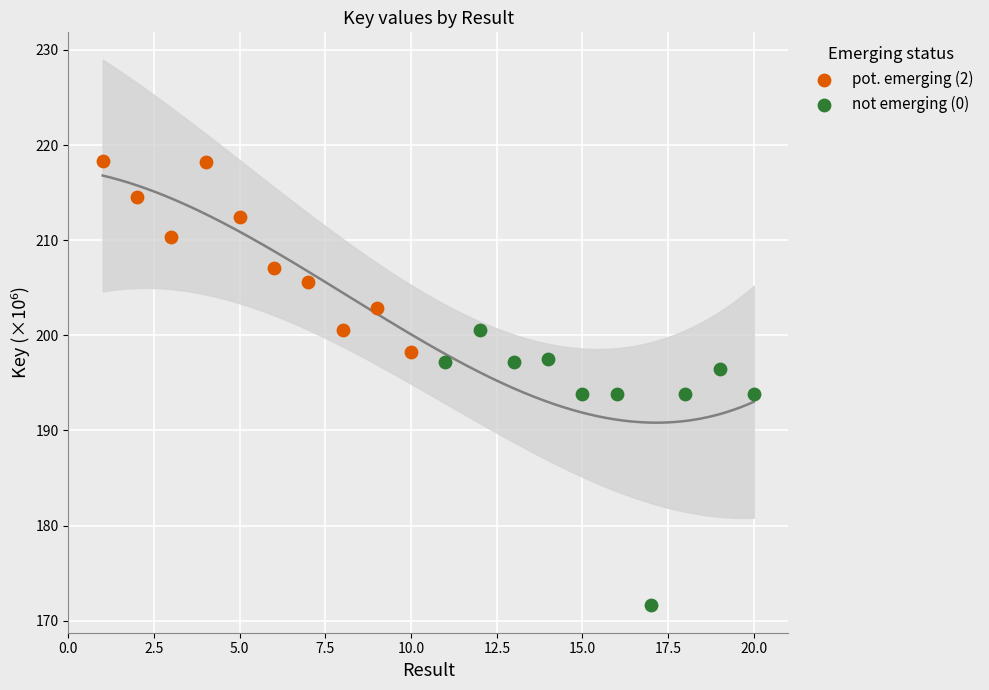

Which series contains the lowest Y value?

not emerging (0)